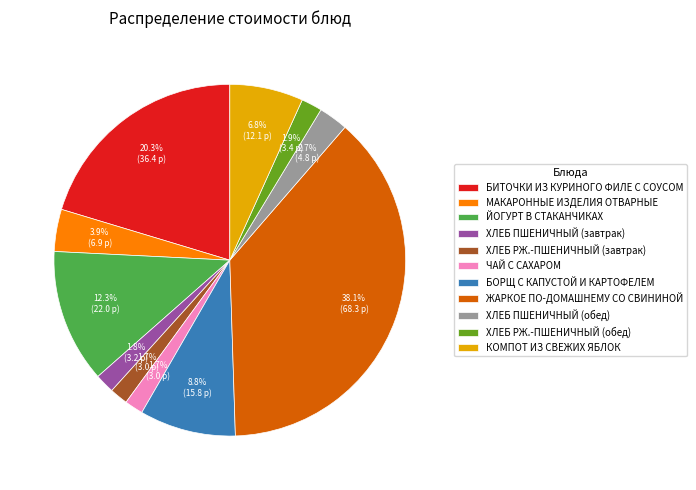

Is there a majority slice in this chart?

No